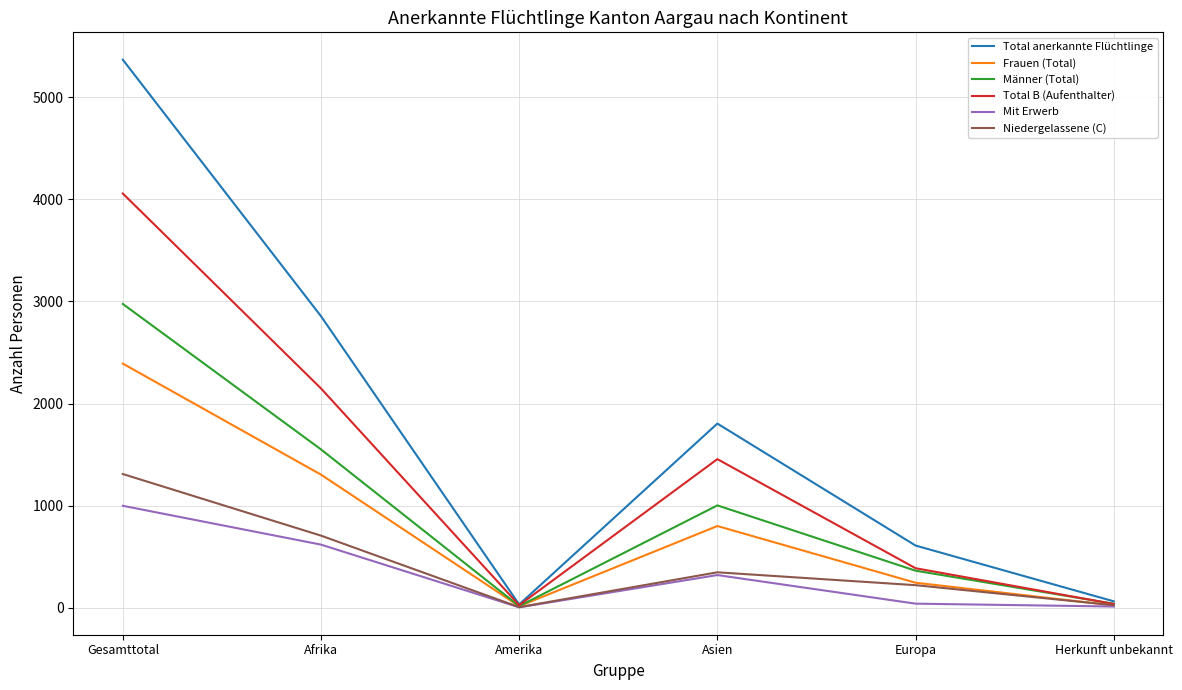

What is the difference between the highest and lowest values at Asien?

1483